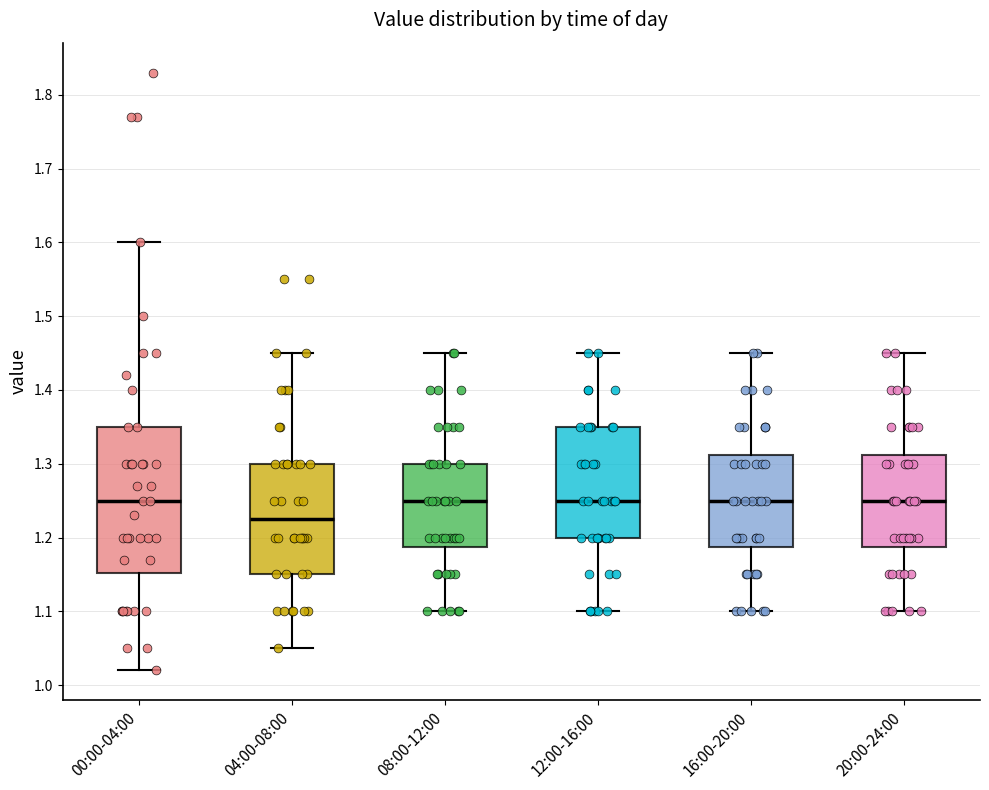

Where is the lower edge of the box for 16:00-20:00 on the y-axis? The values are not printed on the chart, so give them approximately, as read against the axis.

1.19